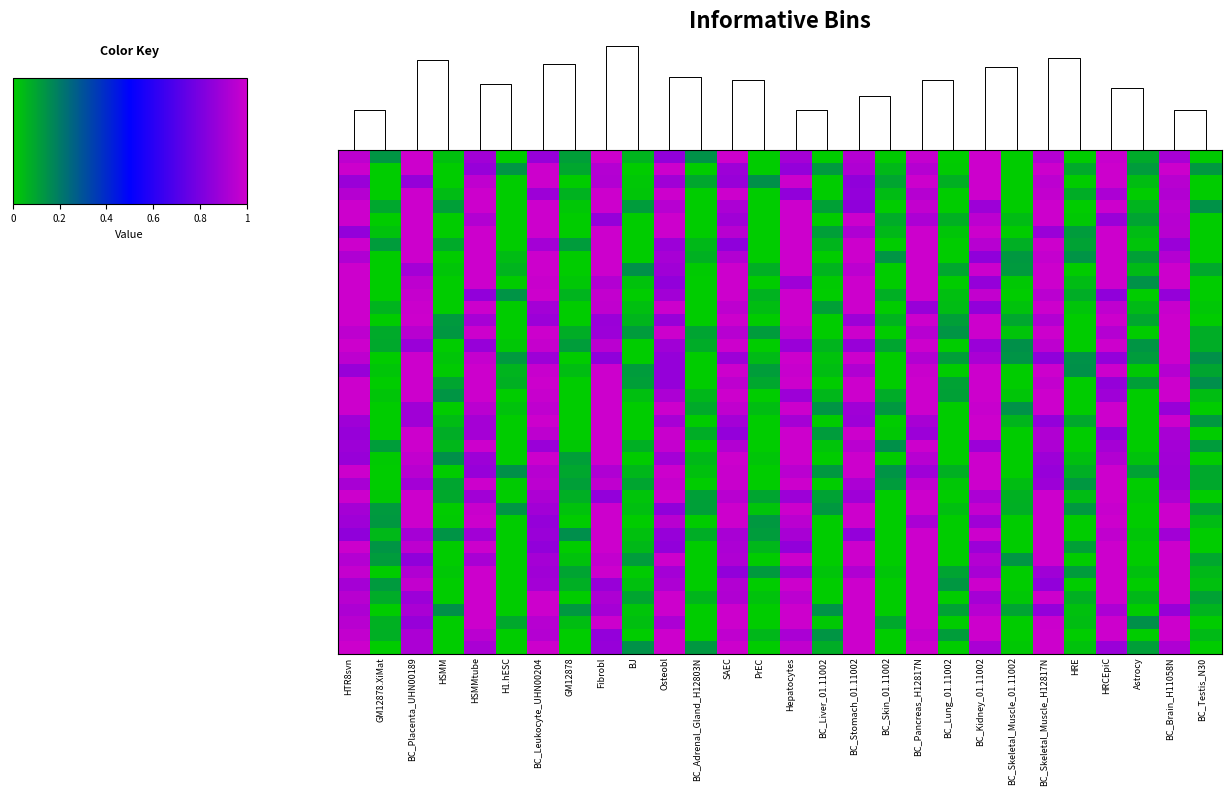

What is the total value across all series at BC_Lung_01.11002?

1.5